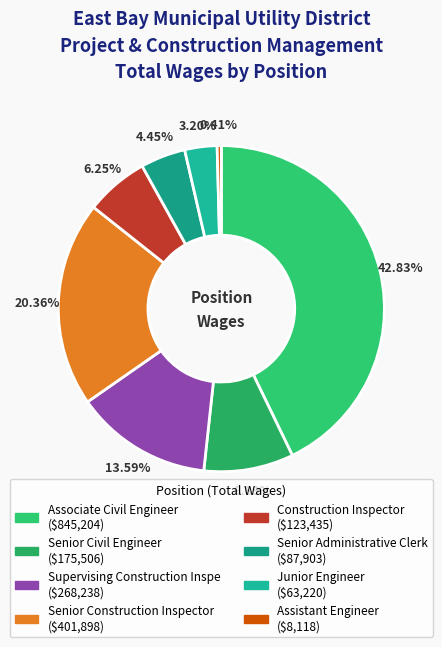

Which category has the smallest portion of the pie?

Assistant Engineer